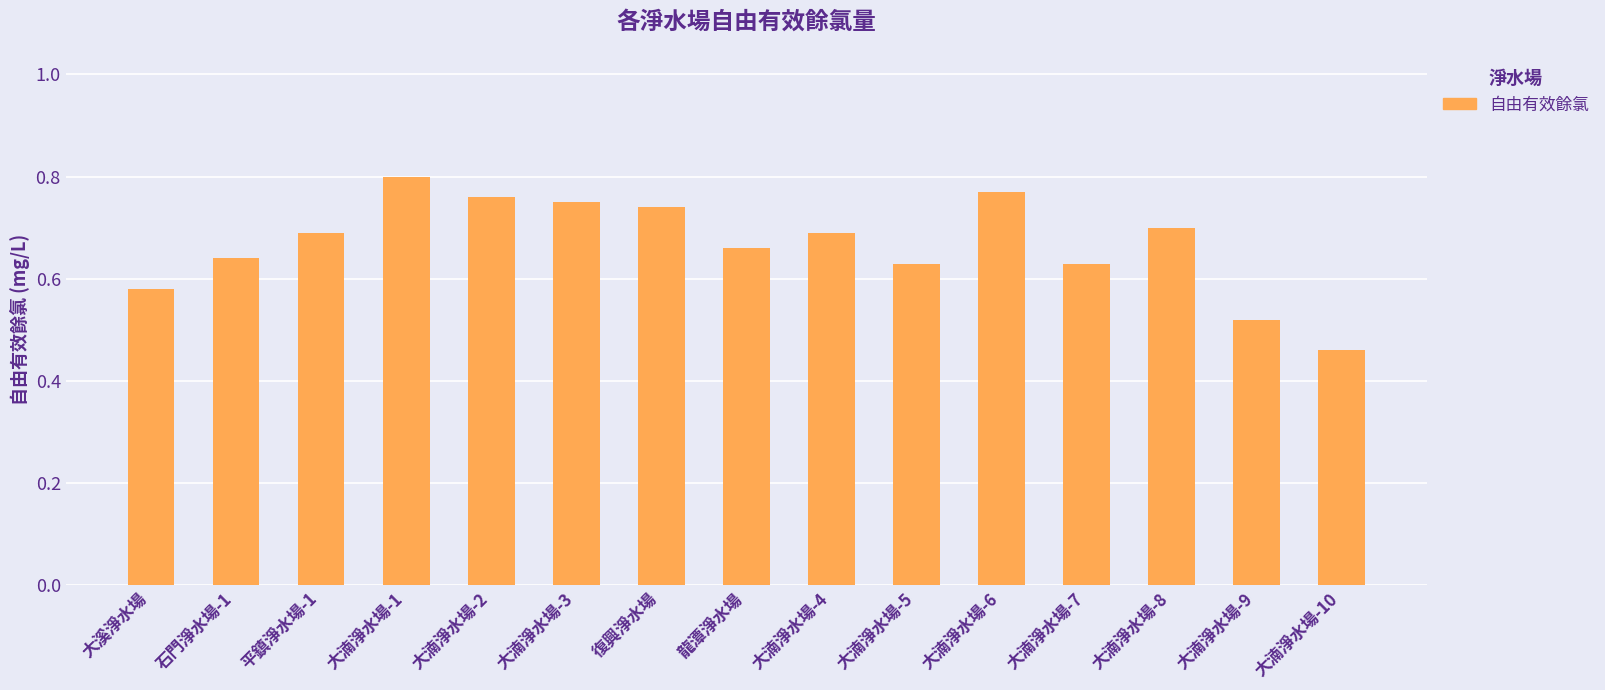

Is it true that the value at 石門淨水場-1 is 1.0?

False